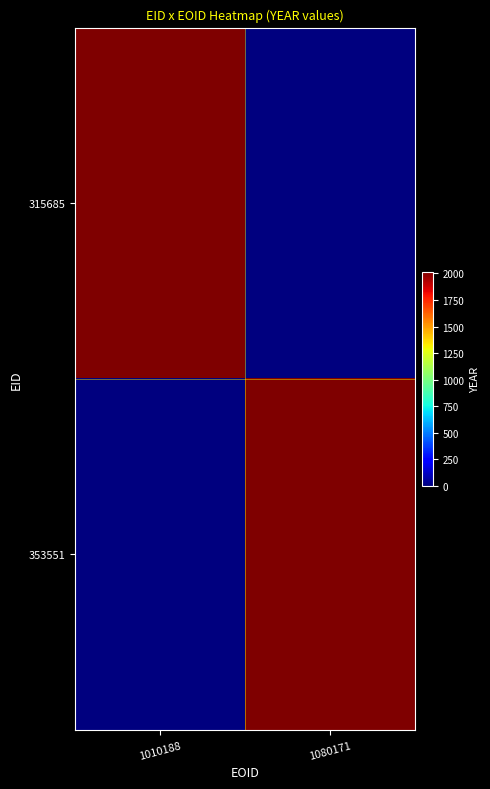

Which series has the widest spread of values?

315685